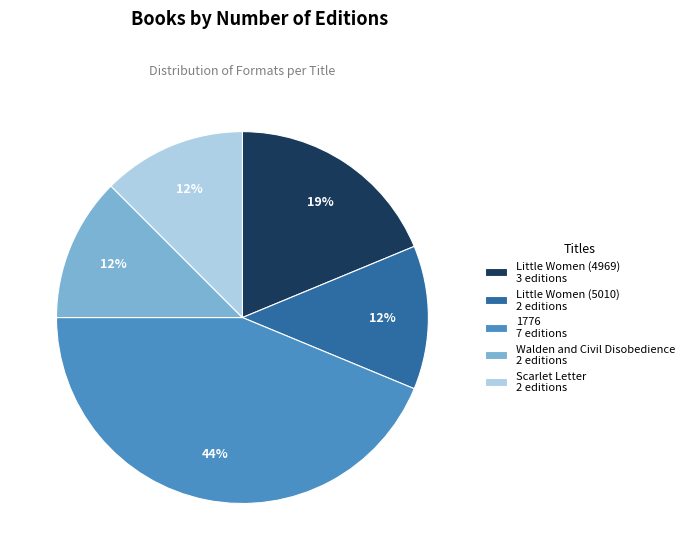

To the nearest percent, what is the difference between the 1776 and Little Women (4969) slice percentages?

25%